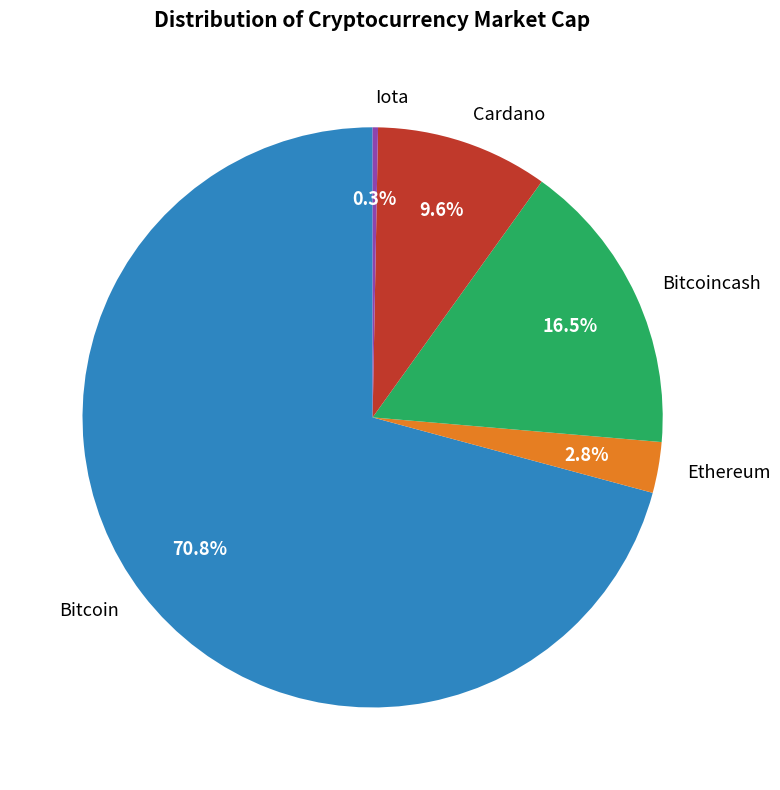

Approximately how many times larger is the value at Bitcoin compared to Cardano?

7.4